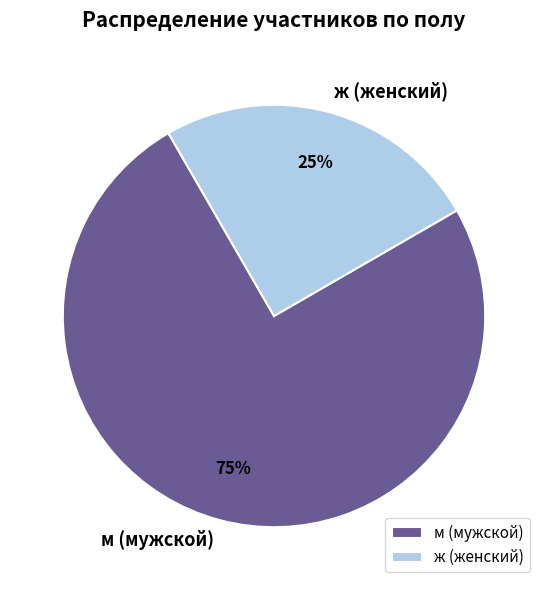

Approximately how many times larger is the value at ж compared to м?

0.3